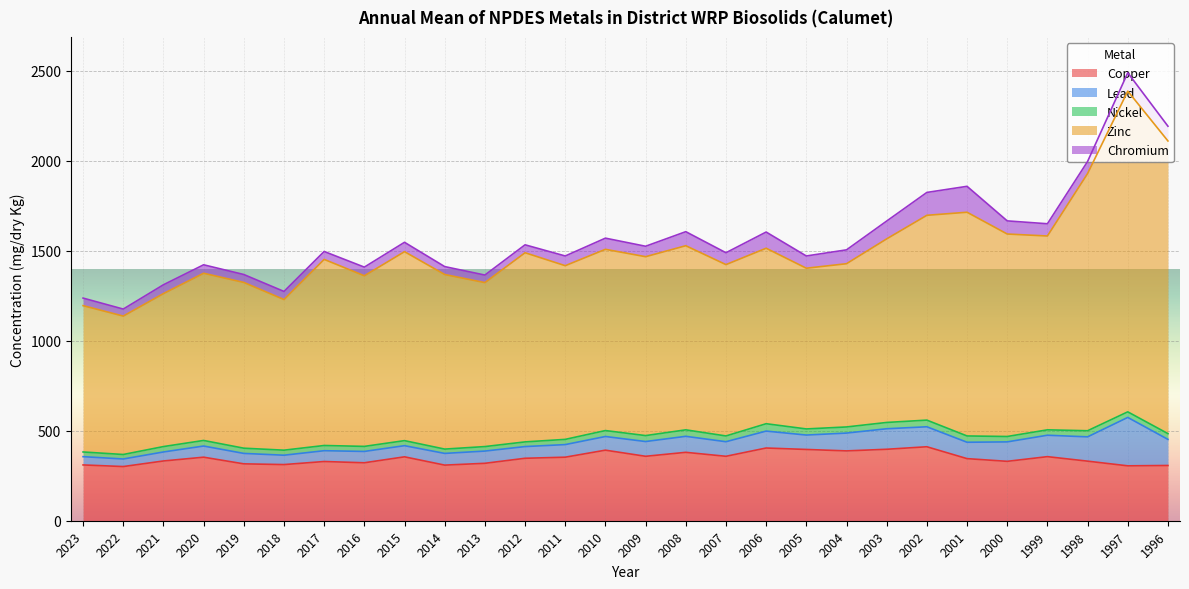

Reading left to right, transcribe all the data shown in this chart.

Copper: 310	301	332	353	316	312	329	322	355	309	319	347	353	392	358	380	358	404	396	388	397	411	345	330	356	331	305	307
Lead: 46	42	50	62	58	52	60	63	62	65	68	65	70	76	82	89	81	94	80	99	114	111	91	108	119	135	269	145
Nickel: 26	25	30	31	29	28	29	28	28	24	25	26	29	33	33	36	32	41	34	34	35	37	35	30	30	34	31	32
Zinc: 813	769	850	929	921	837	1034	948	1050	970	911	1051	965	1007	994	1023	952	975	893	907	1020	1138	1243	1125	1077	1429	1782	1626
Chromium: 42	39	49	47	44	45	44	48	52	44	42	44	54	62	58	78	66	90	68	77	99	127	144	73	68	67	102	82